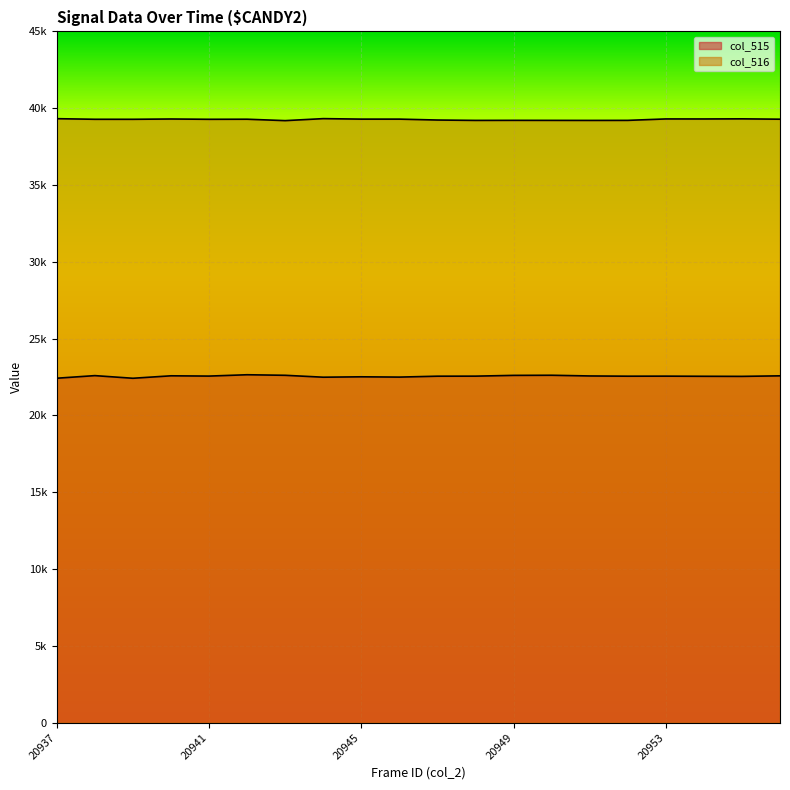

Between 20943 and 20955, which is larger?

20943